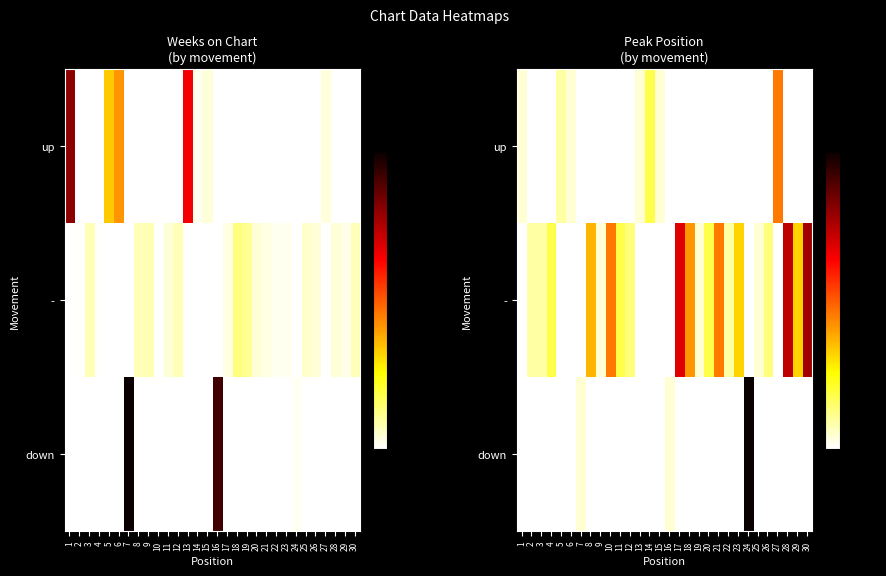

What is the sum of all down values?

24